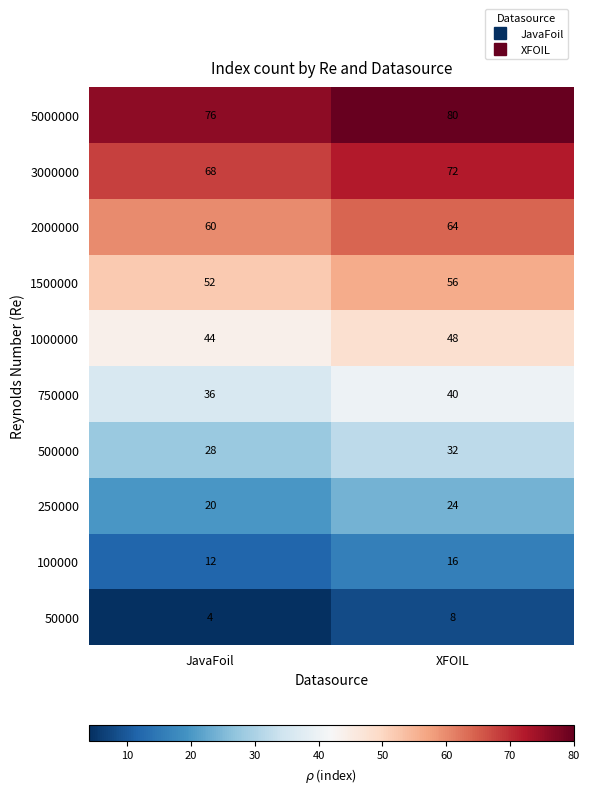

At which category is the sum across all series the highest?

XFOIL